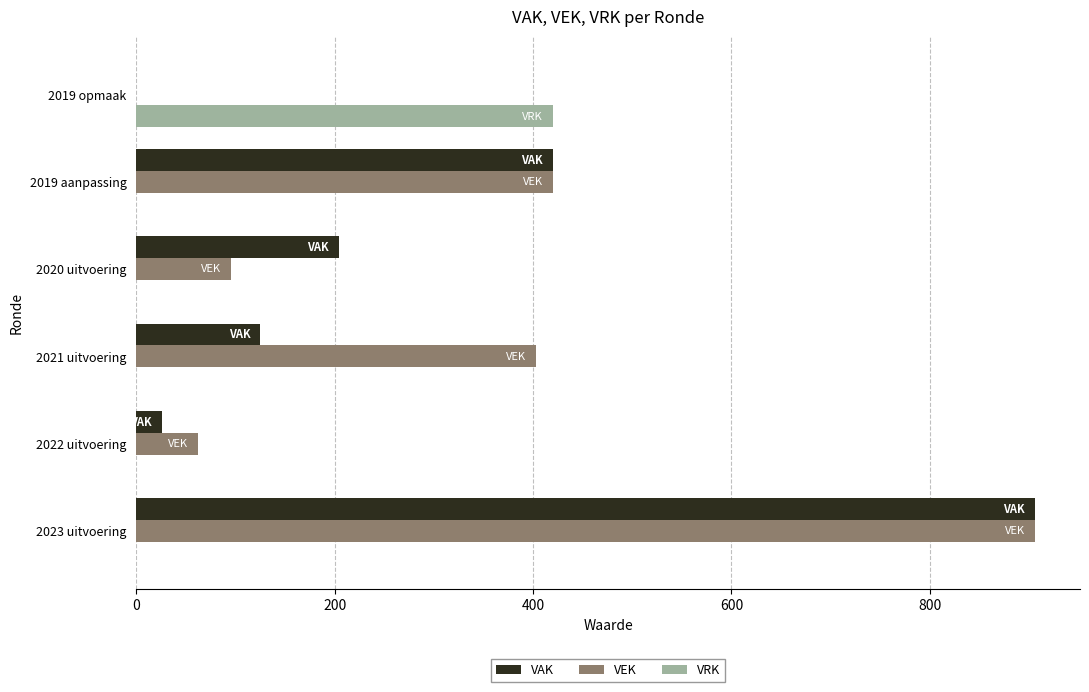

The VEK series shows 420 at 2019 aanpassing. True or false?

True